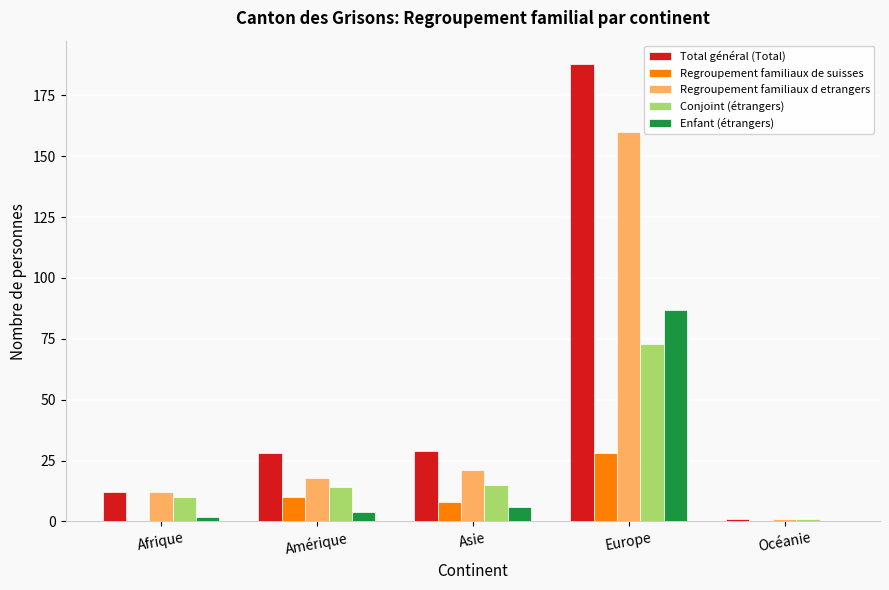

Does the chart contain stacked bars?

No